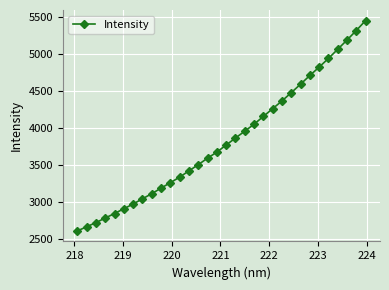

What is the sum of all values?

122449.2